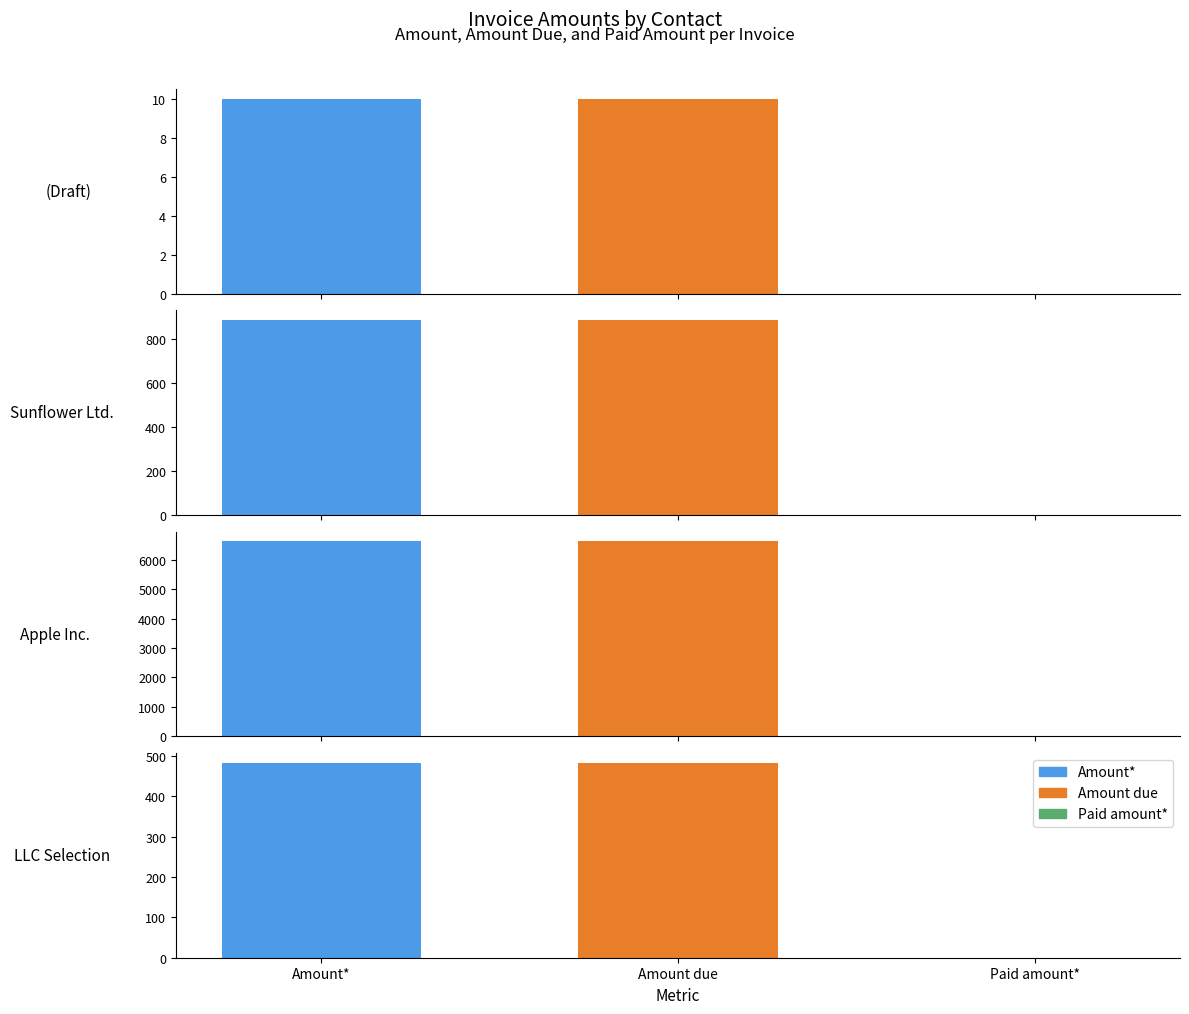

The value of Amount* at (Draft) is 15.1. True or false?

False